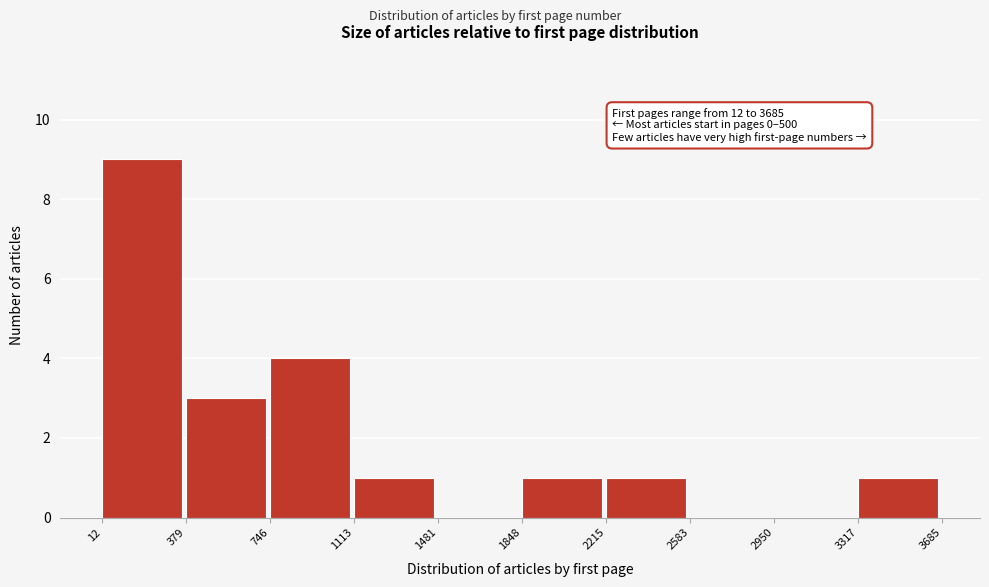

Over which range of the x-axis is the bar tallest?

12 to 379